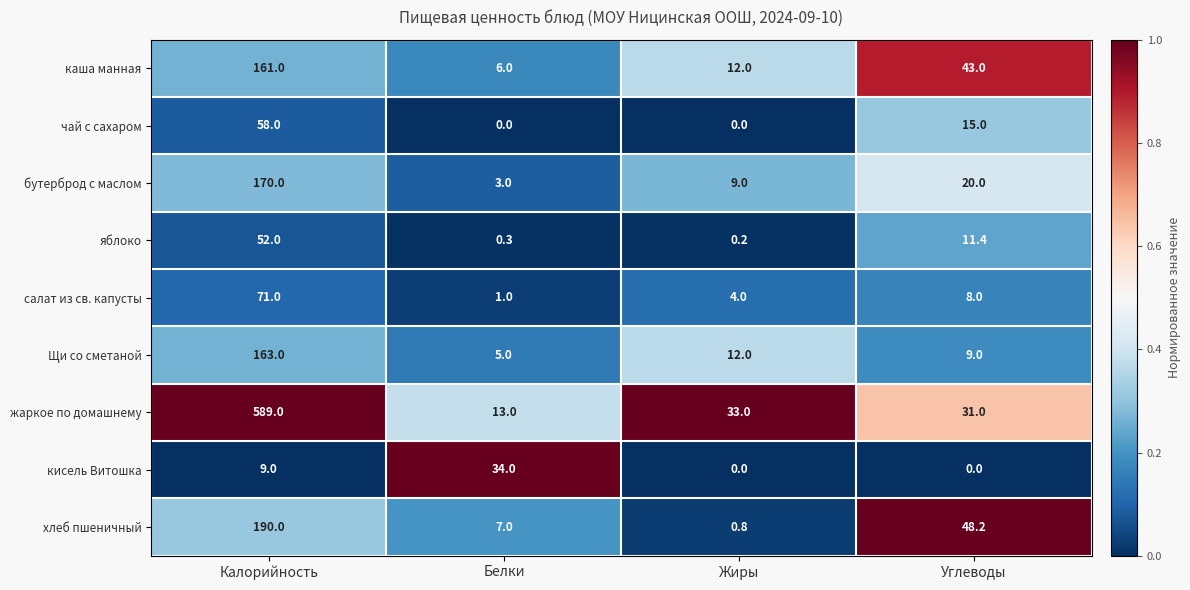

At how many categories does at least one series exceed 0?

4